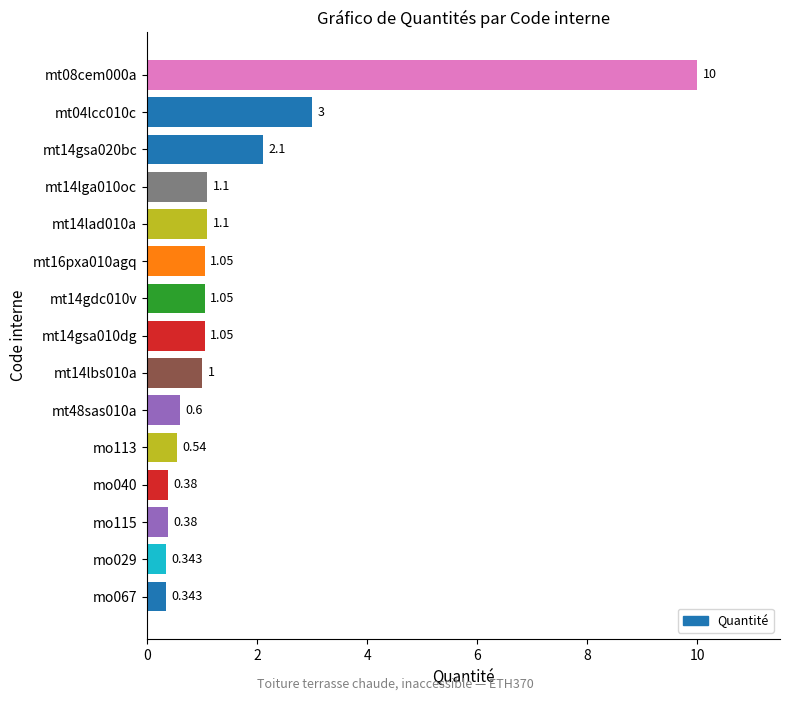

How many values are below 1?

6